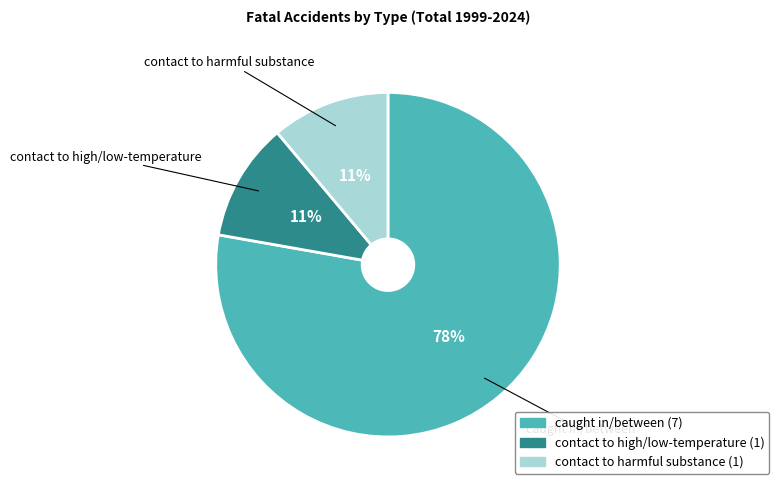

To the nearest percent, what percentage of the pie is caught in/between?

78%